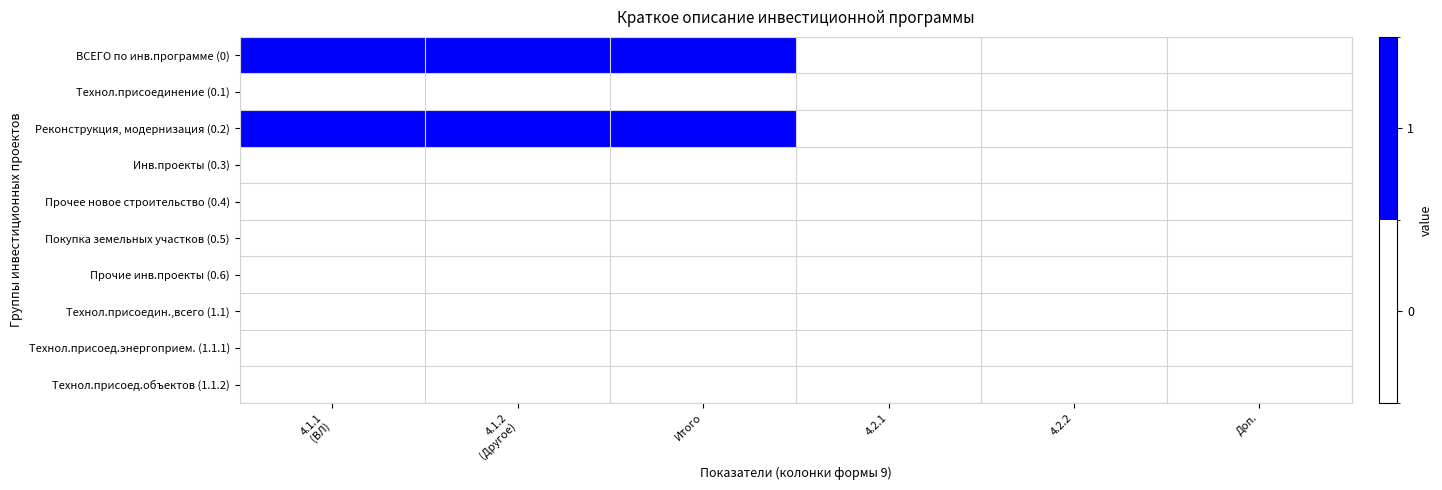

What is the greatest value displayed?

1